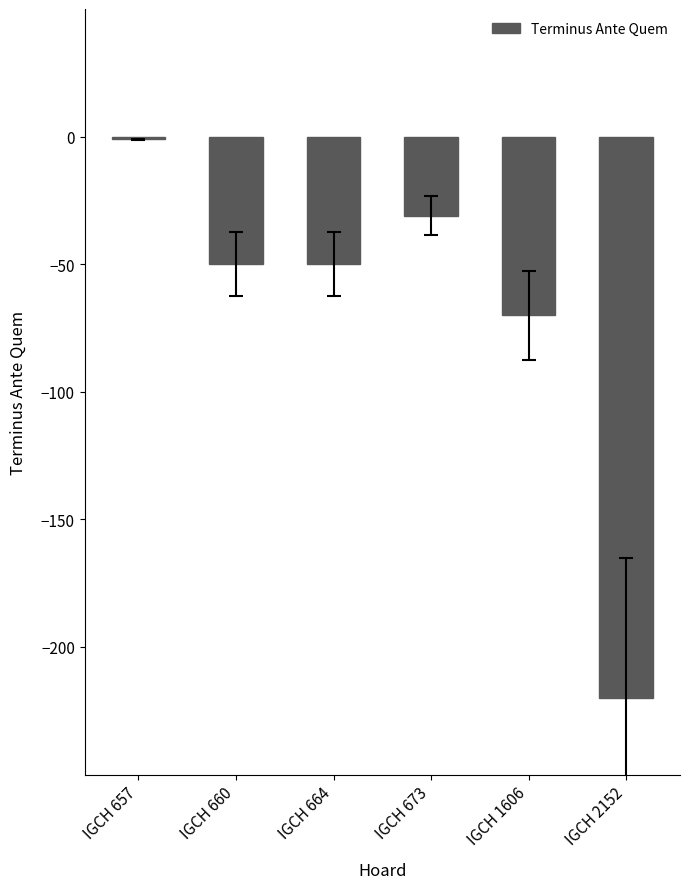

What is the minimum value shown in the chart?

-220